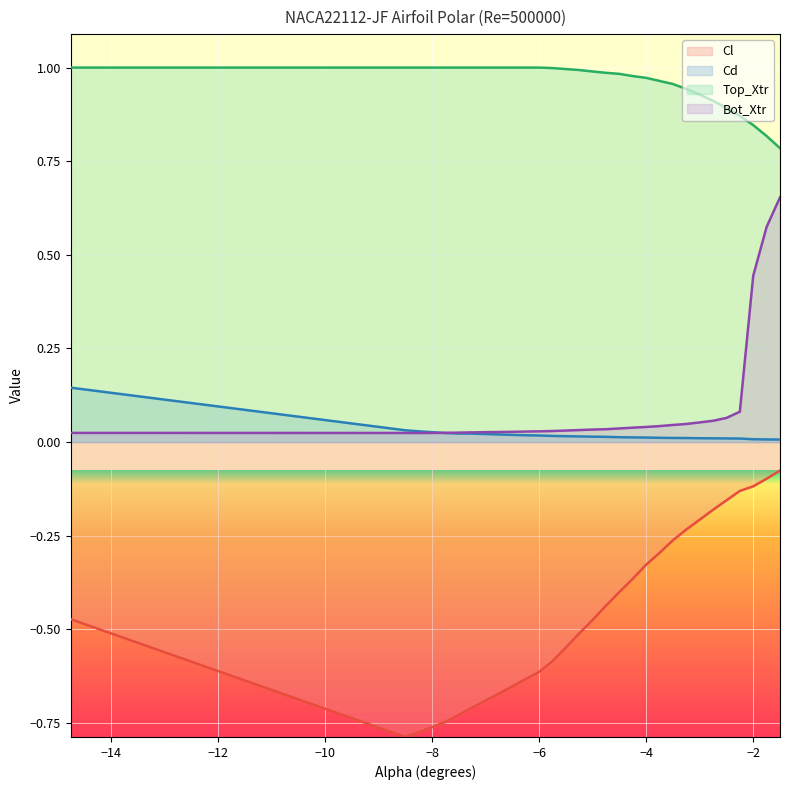

True or false: Cd and Top_Xtr intersect in this chart.

False